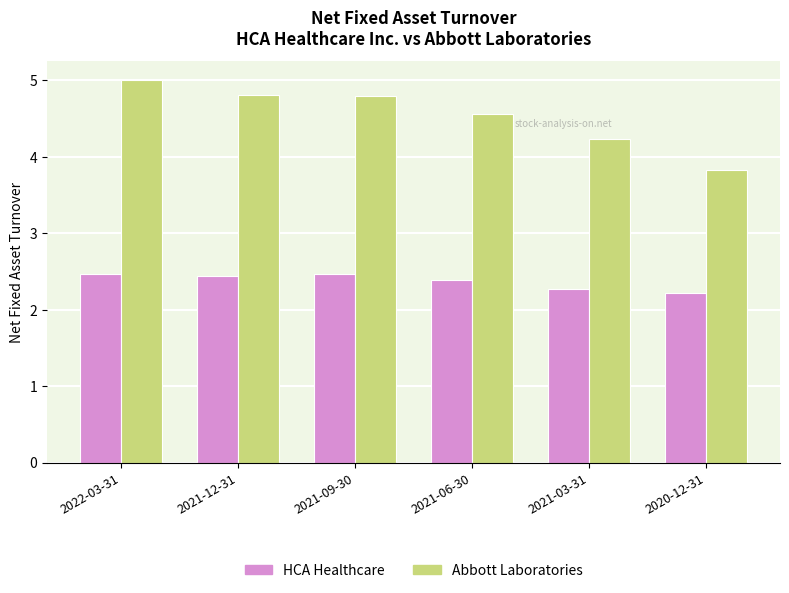

Where does the Abbott Laboratories series first go above 4?

2022-03-31